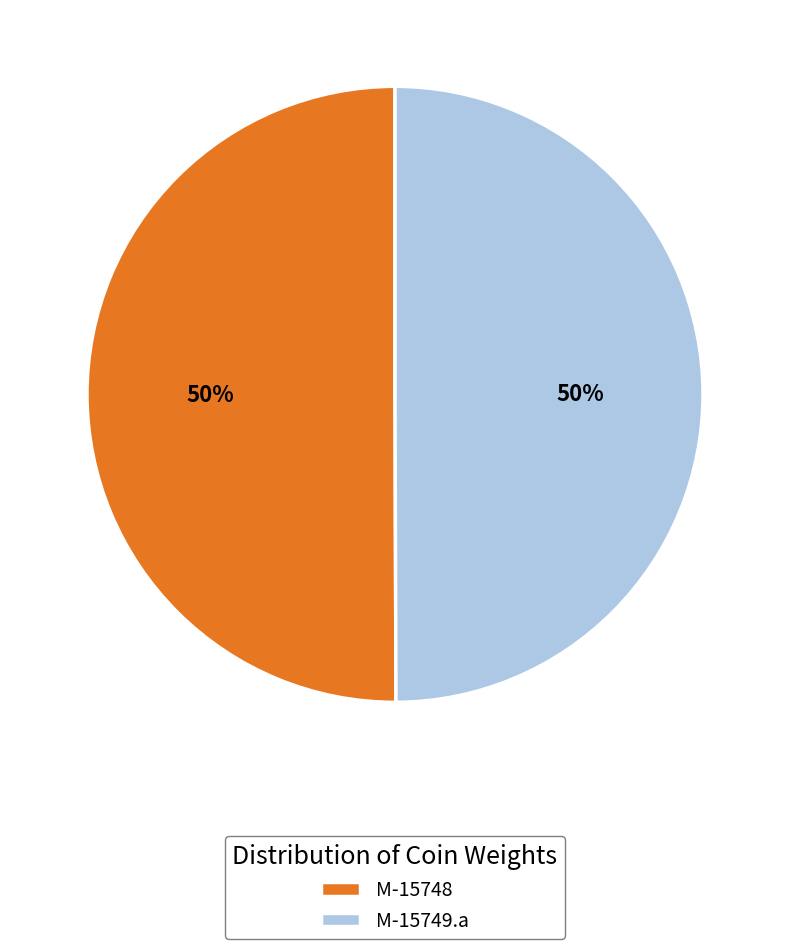

Do M-15749.a and M-15748 together represent more than half of the pie?

Yes